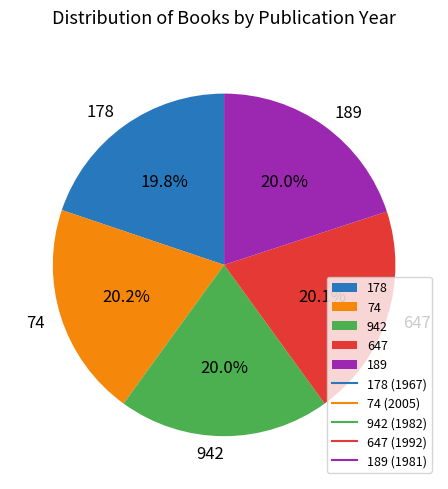

To the nearest percent, what is the average slice percentage?

20%